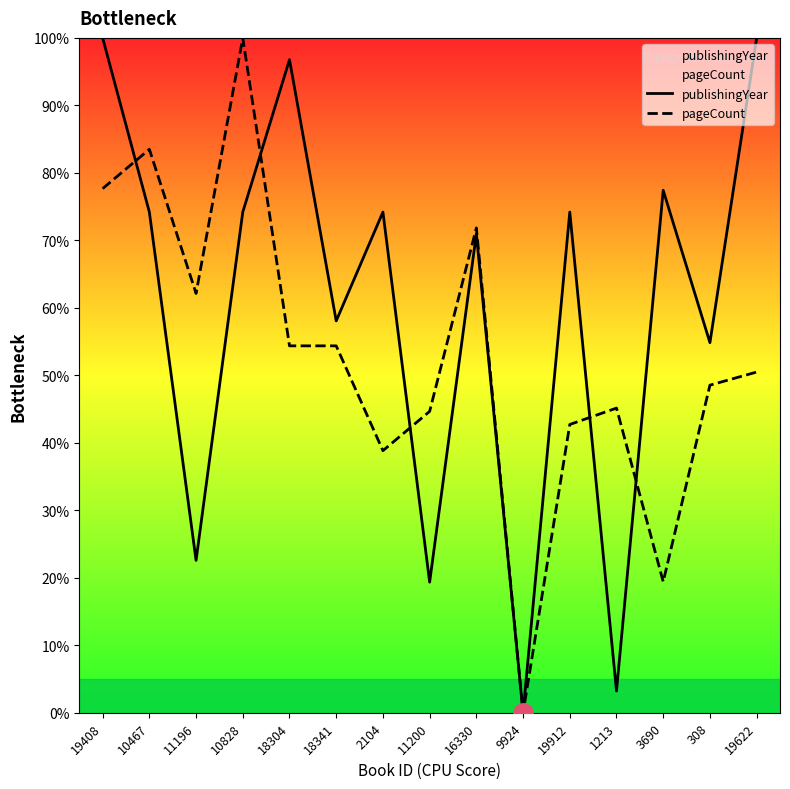

What is the spread (max minus min) of values at 19408?

22.3